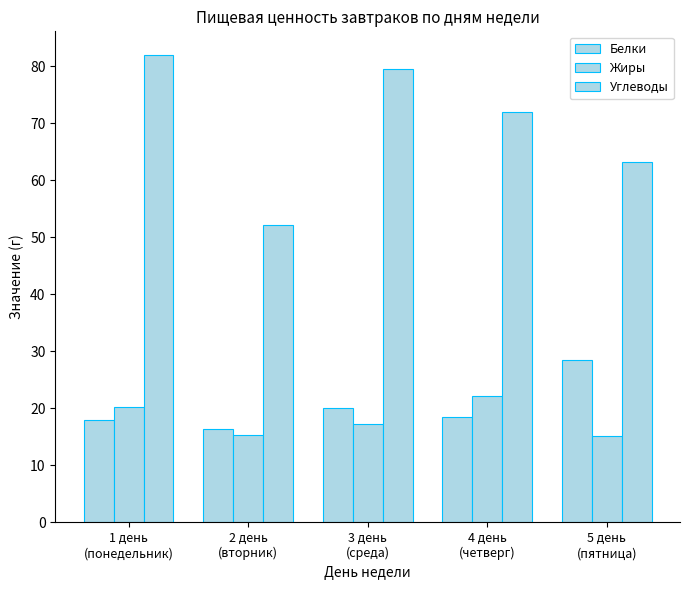

Which series has the largest total across all categories?

Углеводы